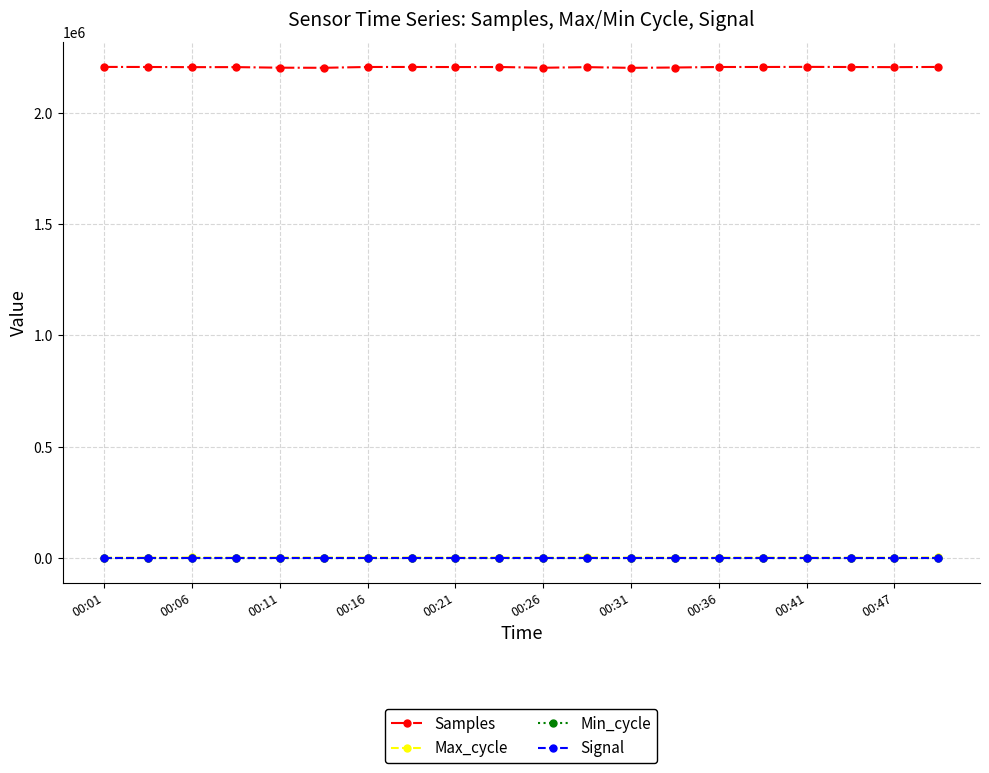

True or false: Signal and Max_cycle intersect in this chart.

False